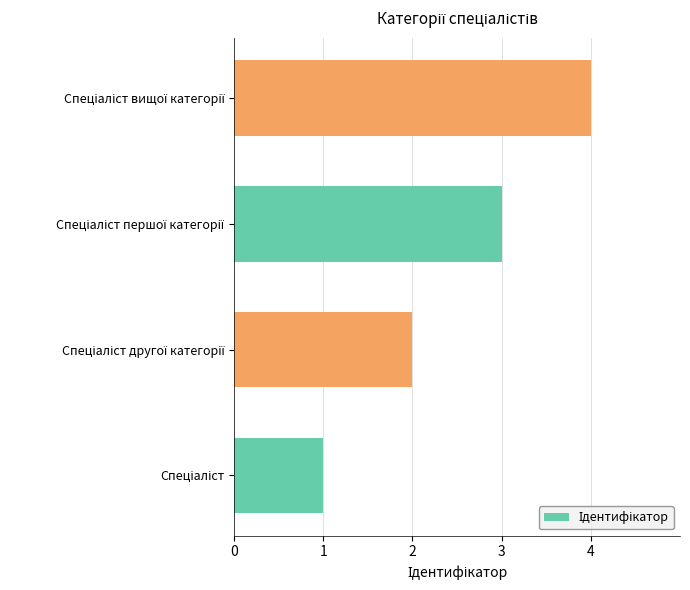

What is the maximum value shown in the chart?

4